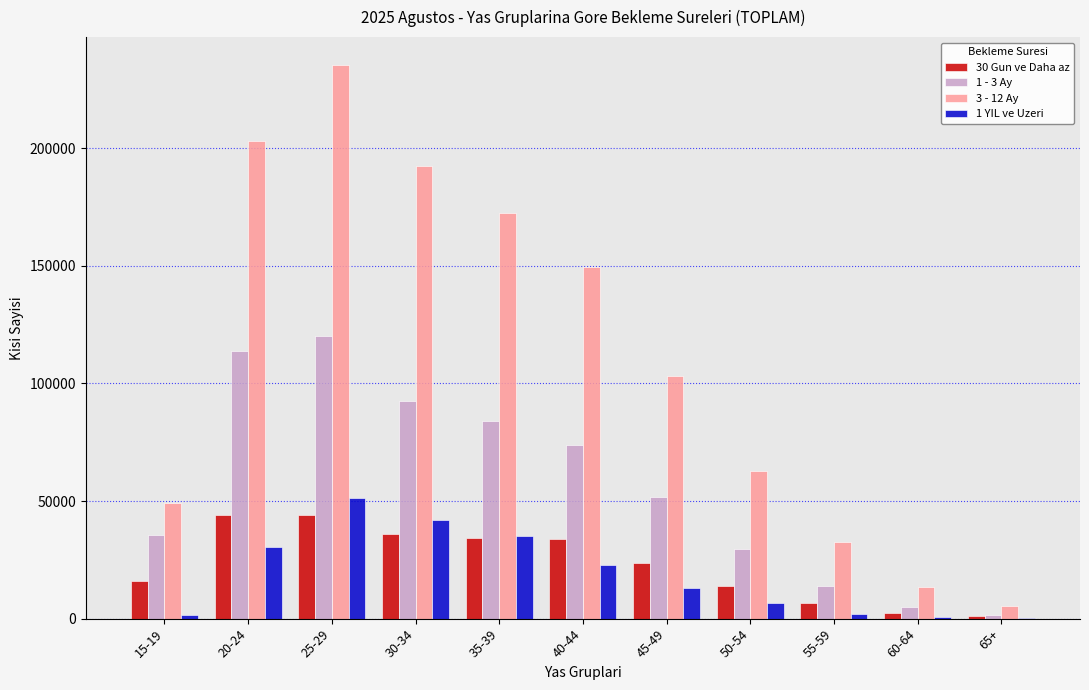

The value of 1 YIL ve Uzeri at 20-24 is 30298. True or false?

True